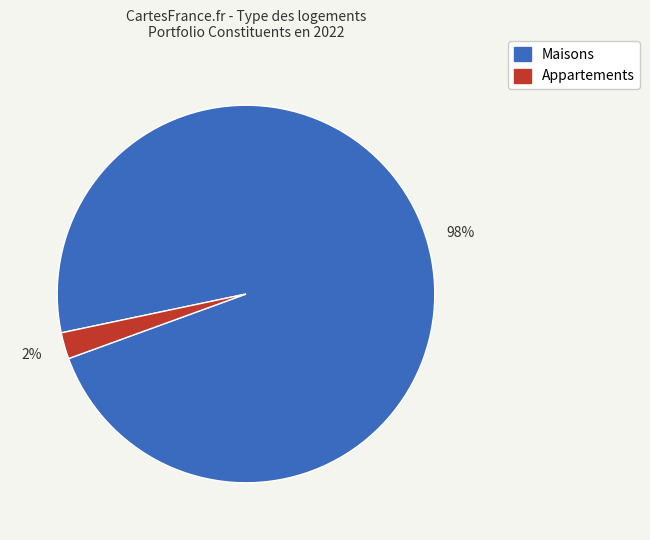

Does any single category account for the majority?

Yes